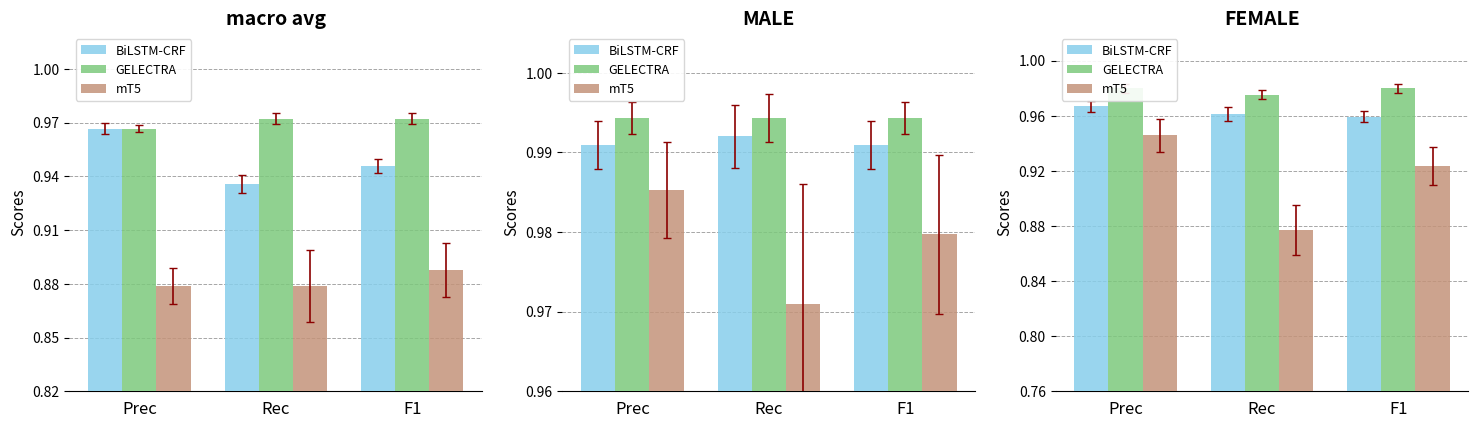

What is the value of the mT5 bar at the 2nd from the left?

0.9